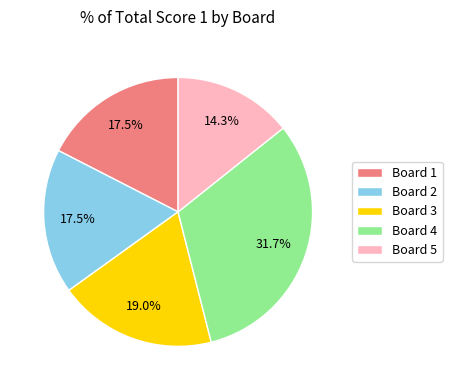

How much of the chart is everything except Board 3?

81.0%